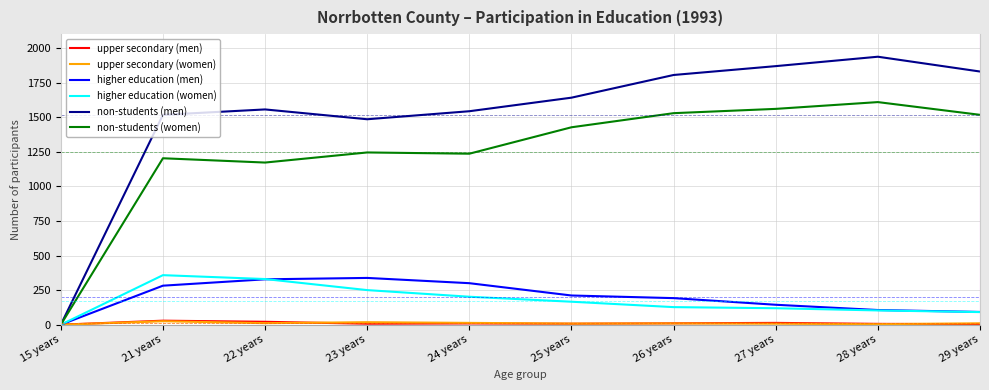

Is it true that upper secondary (women) equals 0 at 15 years?

True